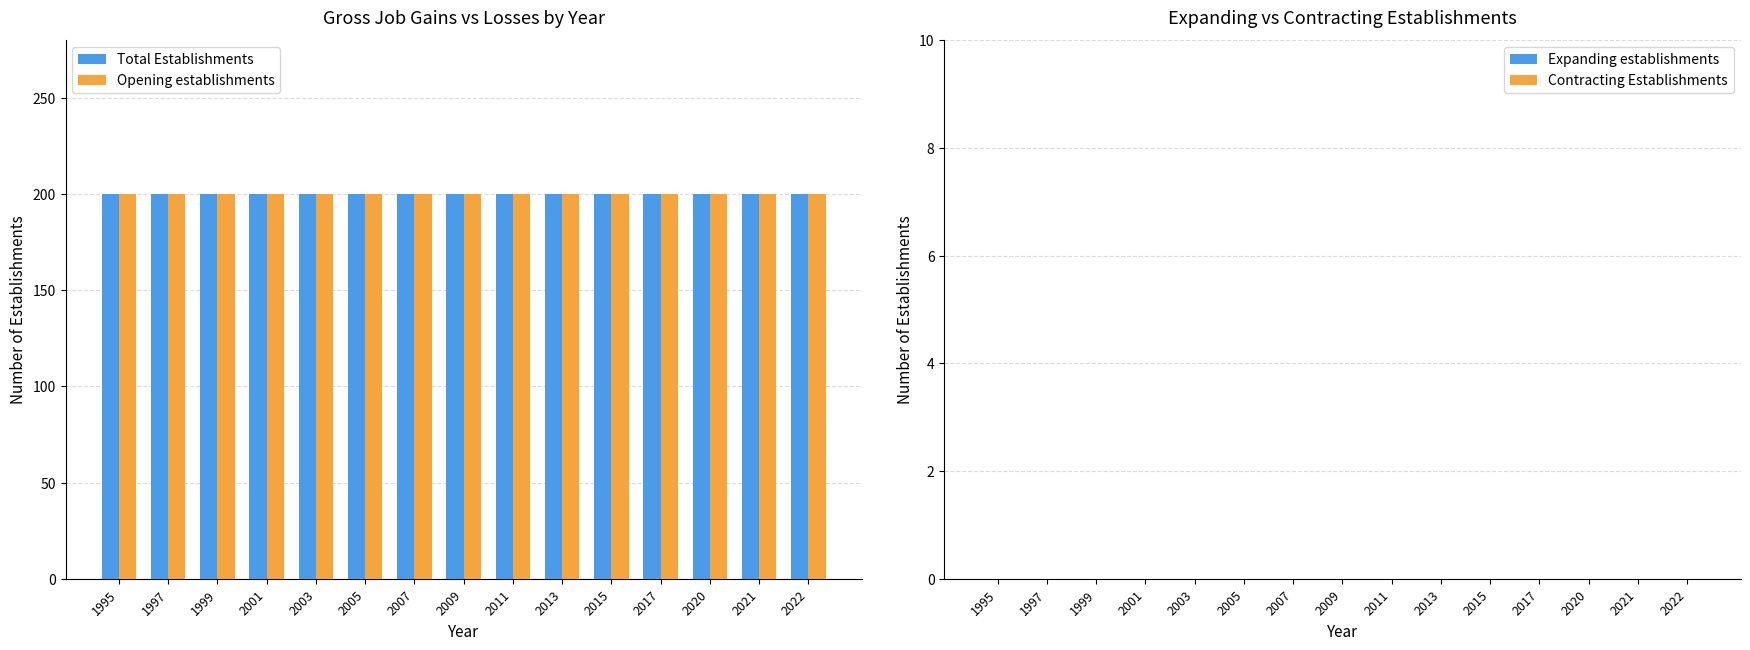

The Expanding establishments series shows 0 at 2017. True or false?

True